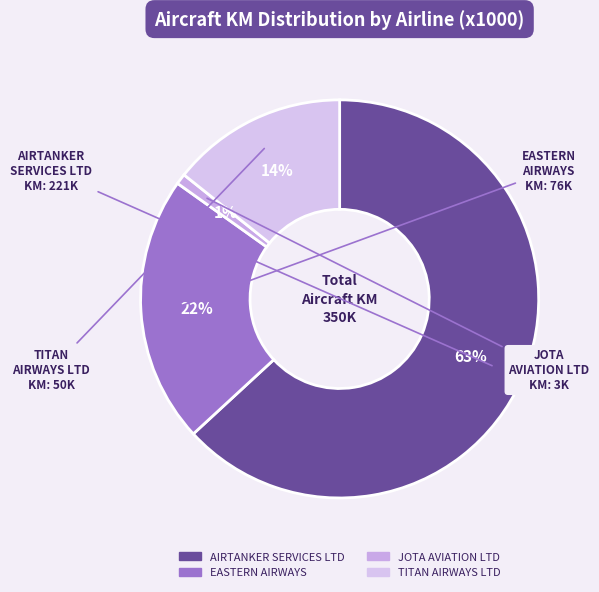

How many slices are in this pie chart?

4